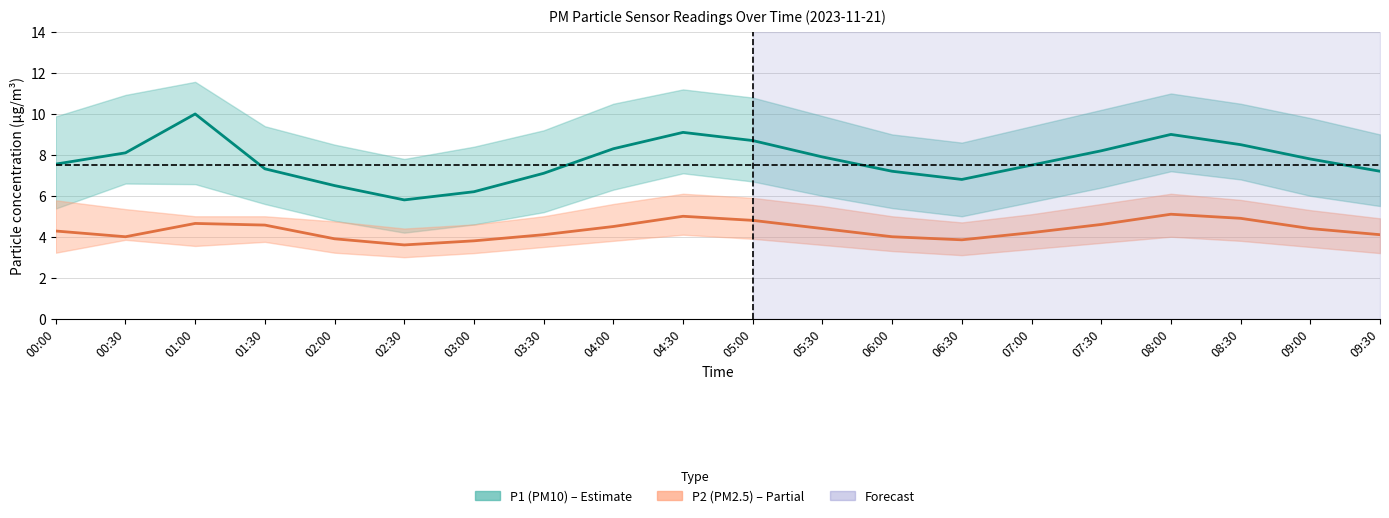

Is the value of P1 at 06:30 greater than the value of P2 at 01:00?

Yes